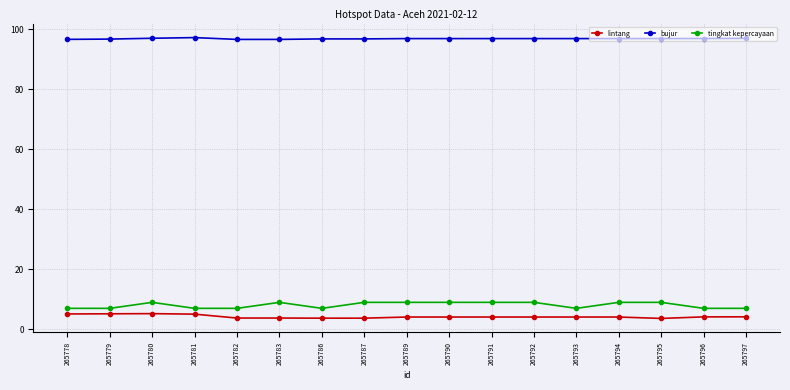

What is the minimum value shown in the chart?

3.6